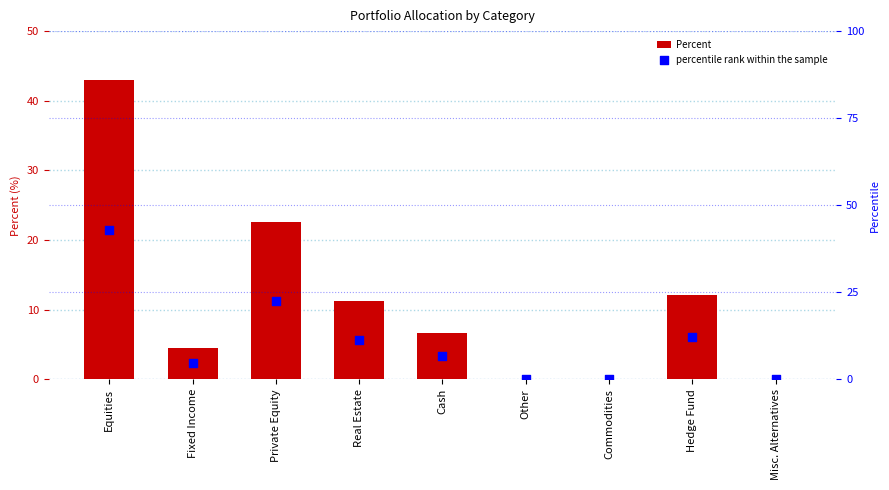

Which series contains the highest Y value?

Percent